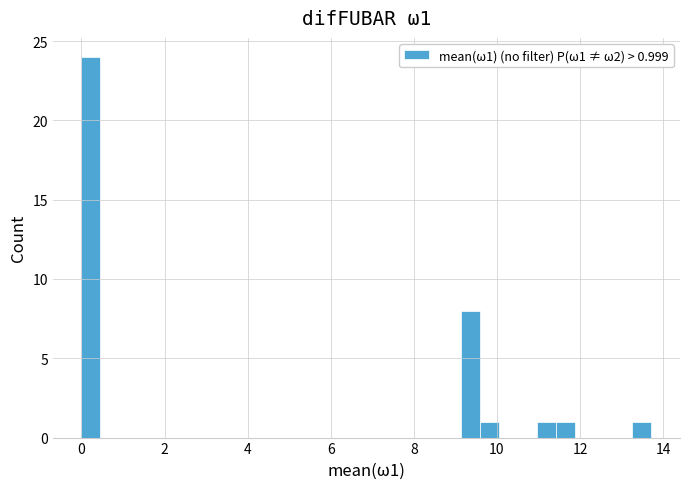

Around what value on the x-axis is the tallest bar? Give the approximate position of its centre, as read against the axis.

0.2